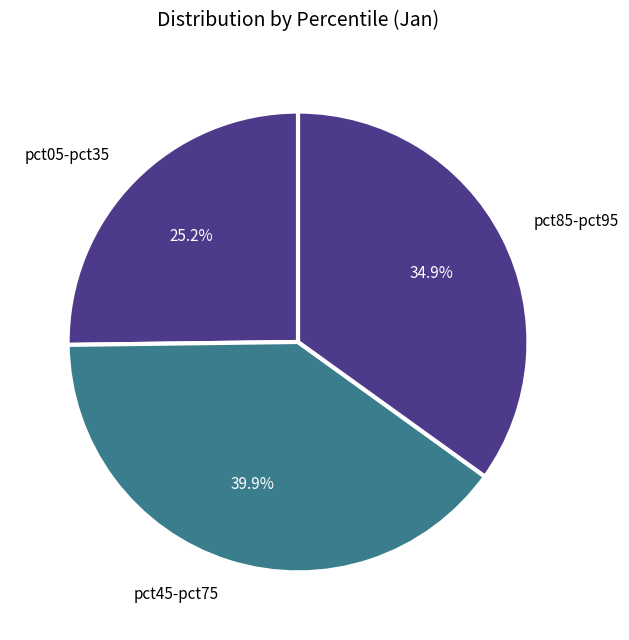

Does pct45-pct75 account for over 50% of the chart?

No